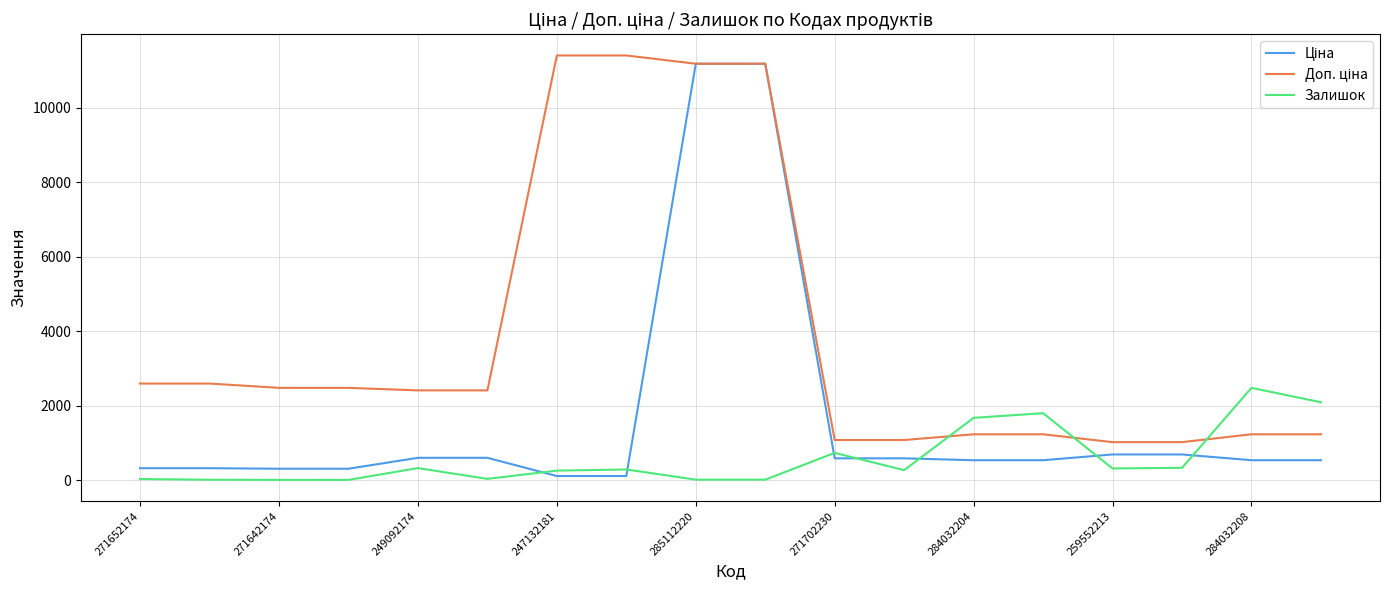

At how many categories does at least one series exceed 2236?

11